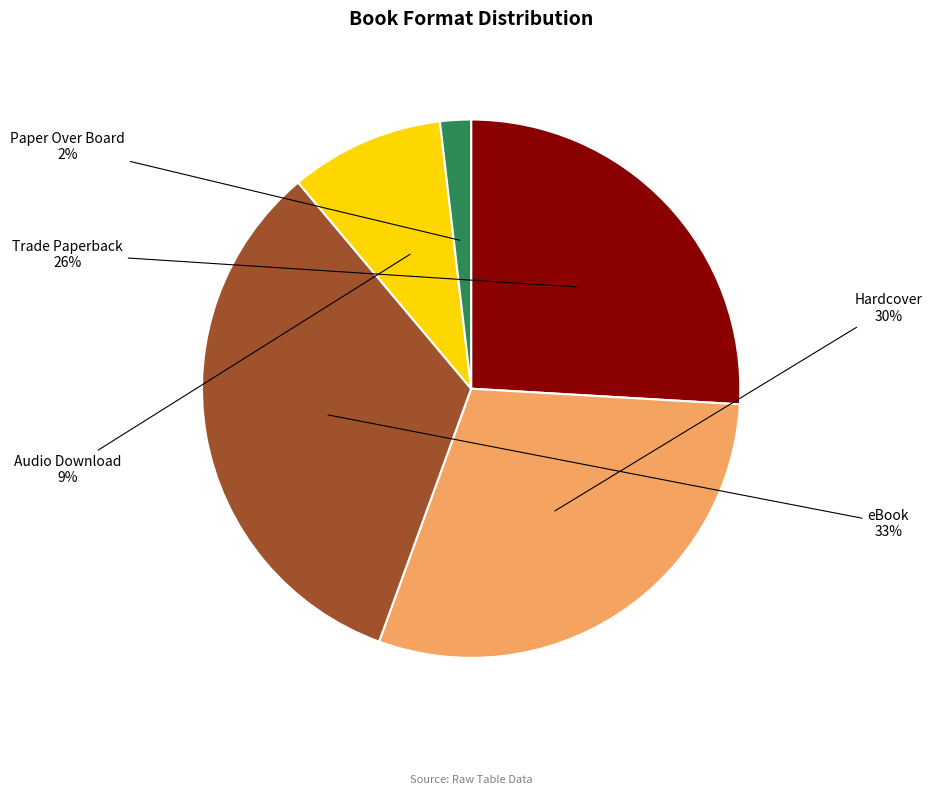

Does any single category account for the majority?

No